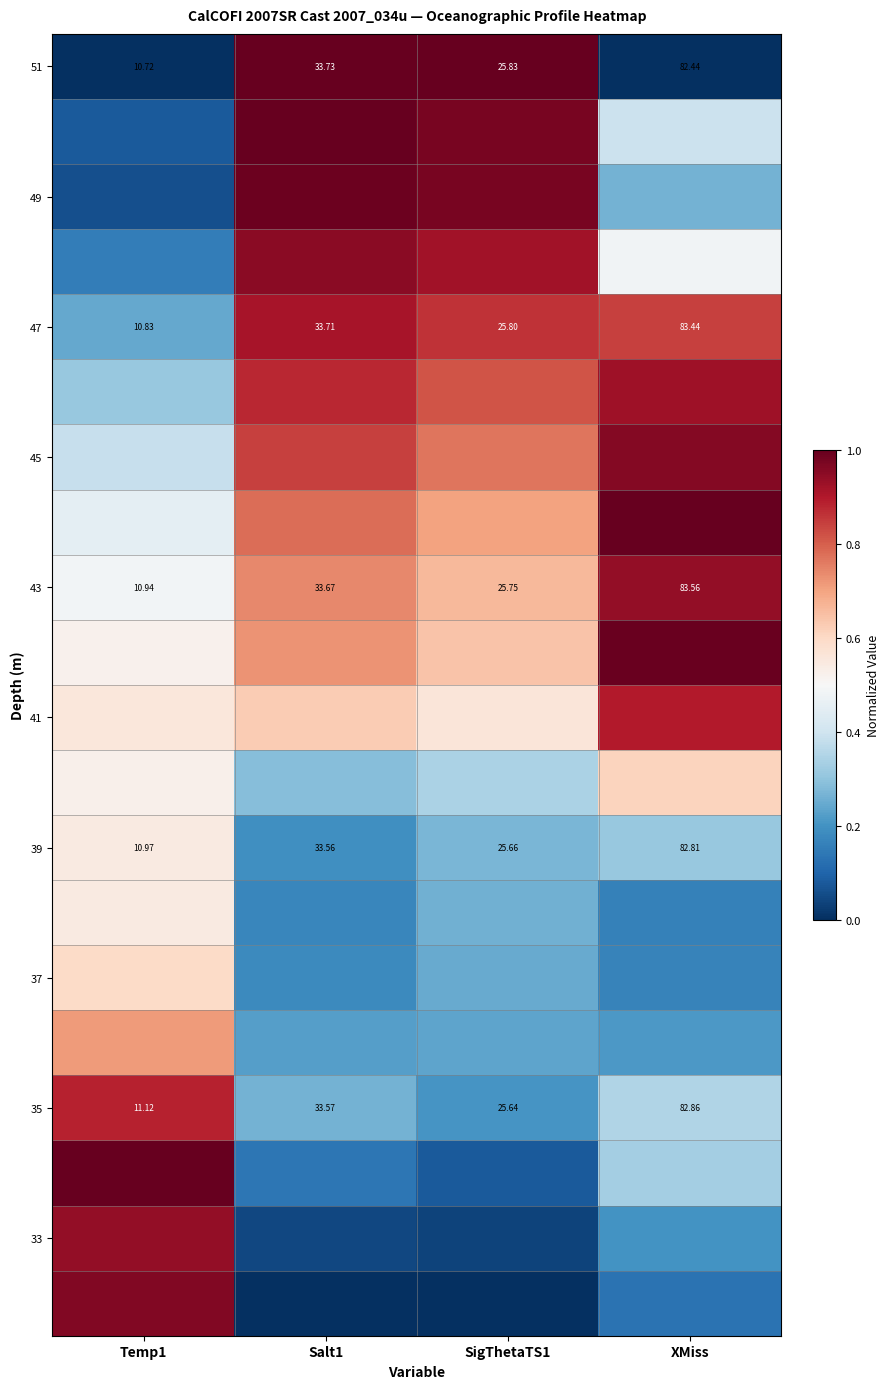

Is the value of 47 at SigThetaTS1 greater than the value of 35 at SigThetaTS1?

Yes